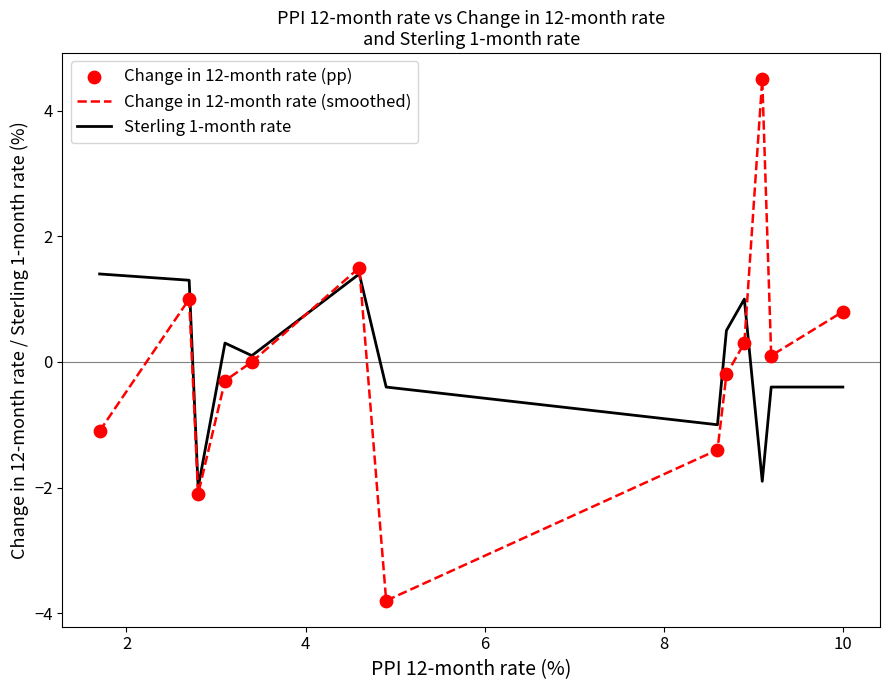

Which series has the largest range (max minus min)?

Change in 12-month rate (smoothed)